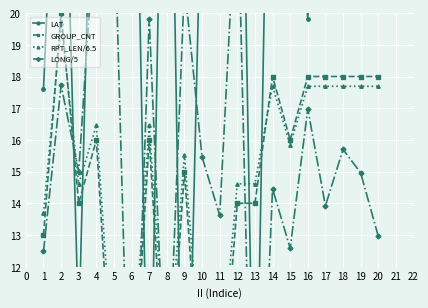

The LAT series shows 55.3 at 14. True or false?

False